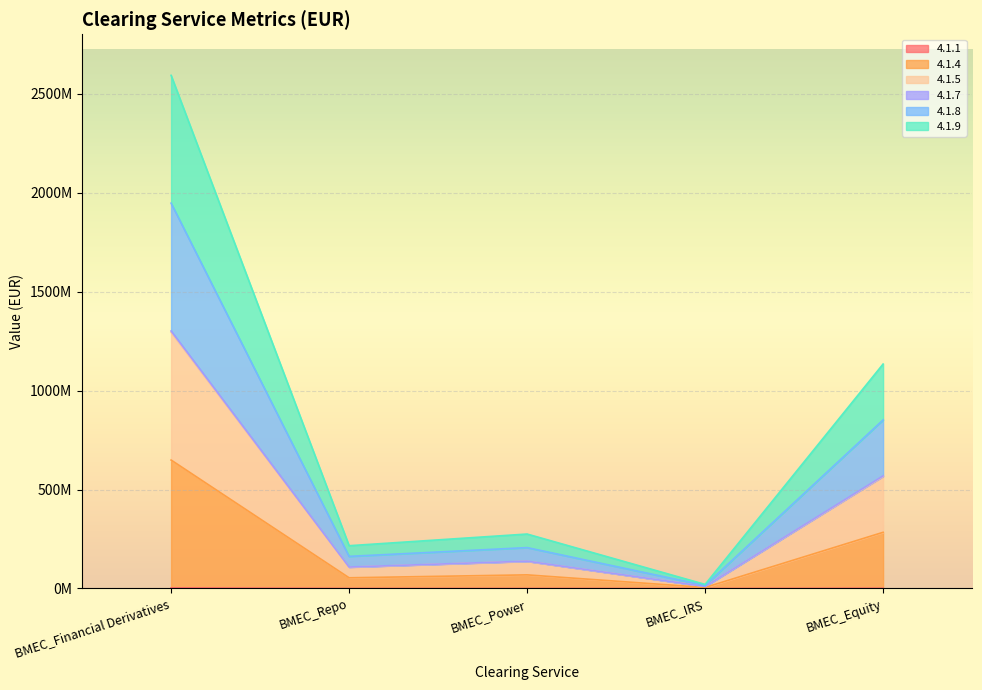

What is the greatest value displayed?

2592300000